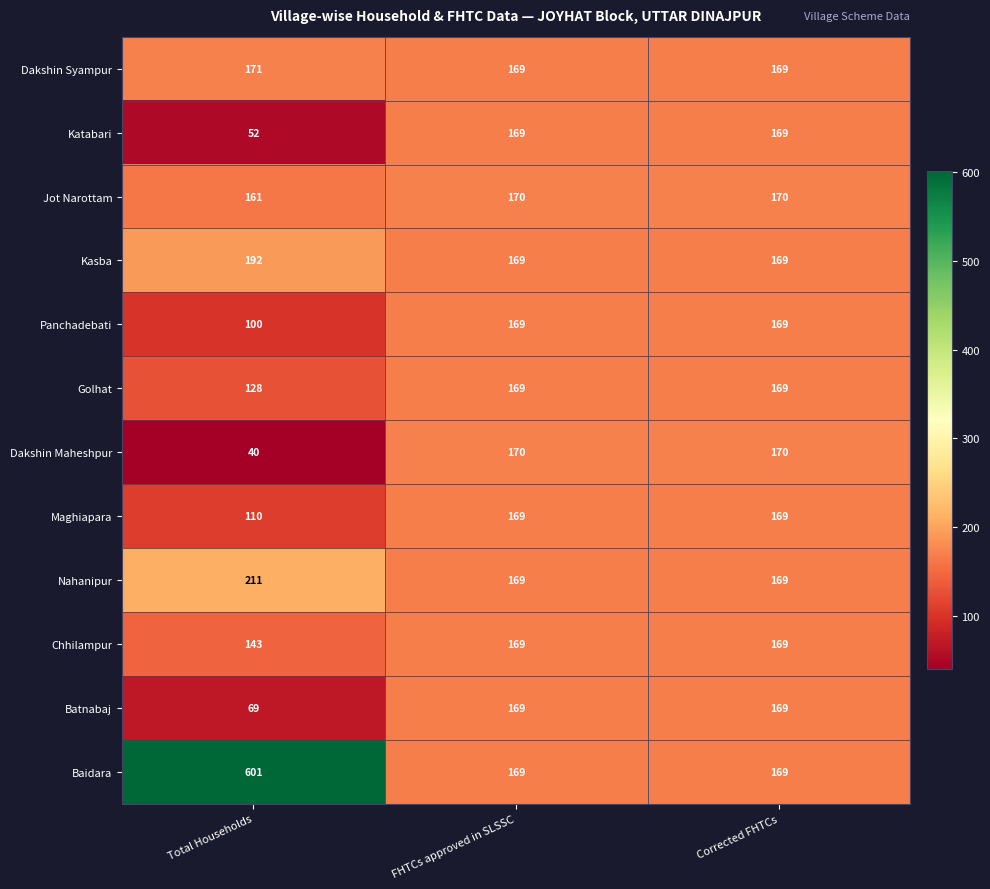

Which series has the widest spread of values?

Baidara